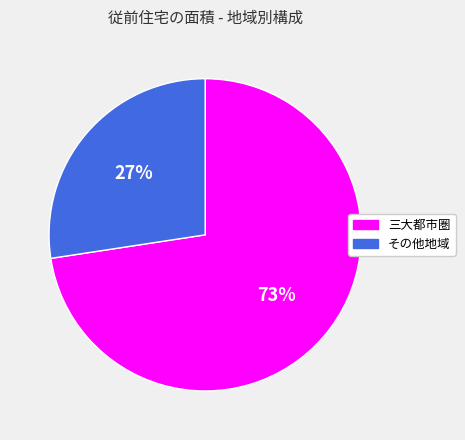

True or false: 三大都市圏 accounts for 59% of the total.

False